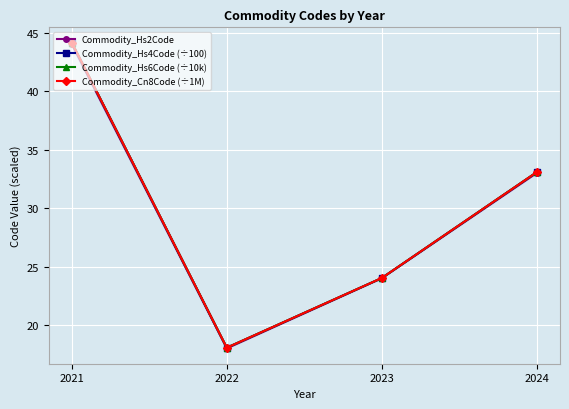

Which series has the largest range (max minus min)?

Commodity_Hs4Code (÷100)